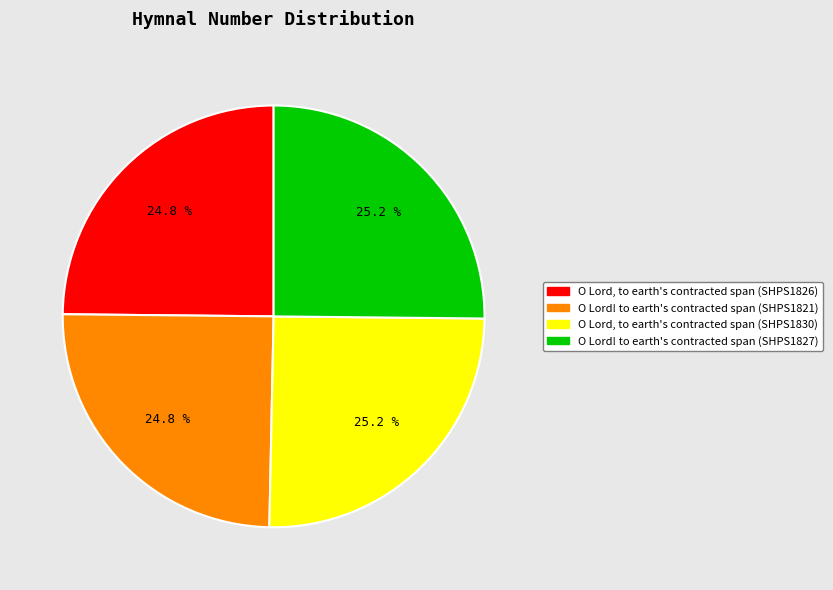

Approximately how many times larger is the value at O Lord, to earth's contracted span (SHPS1826) compared to O Lord! to earth's contracted span (SHPS1827)?

1.0